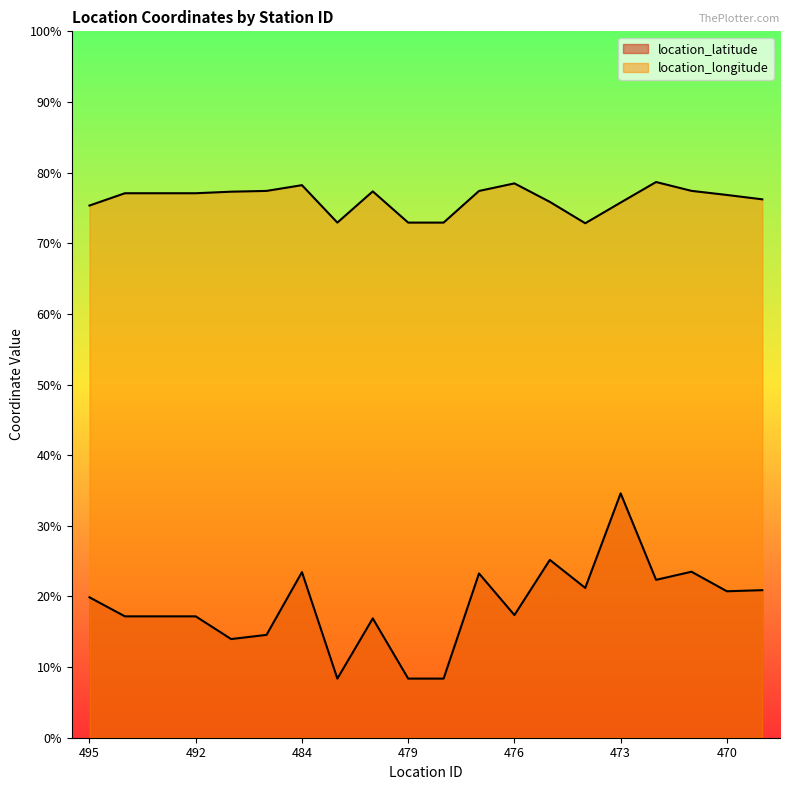

Read the location_longitude value at 475.

75.9